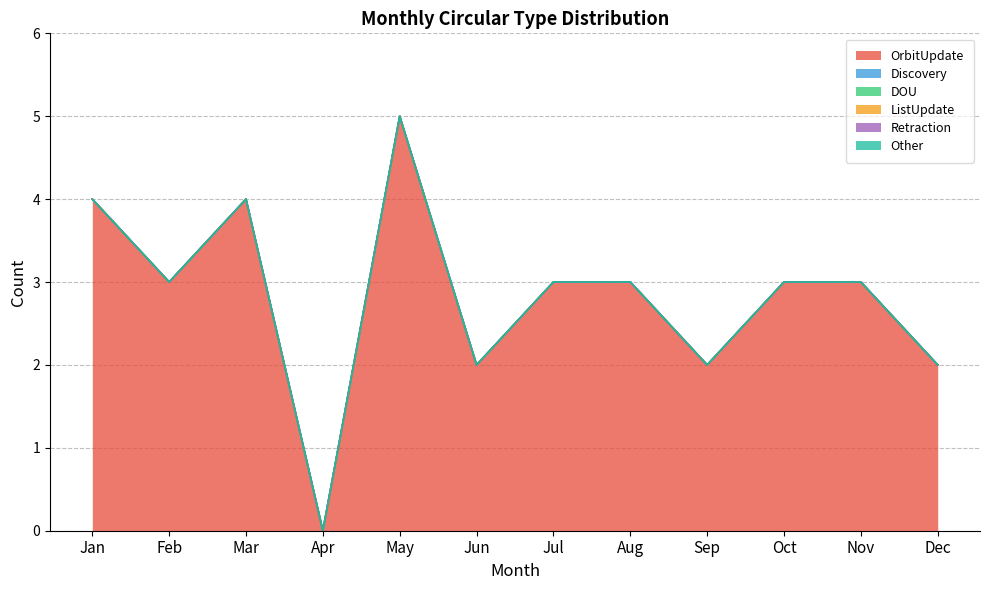

True or false: OrbitUpdate has a value of 2 at Apr.

False